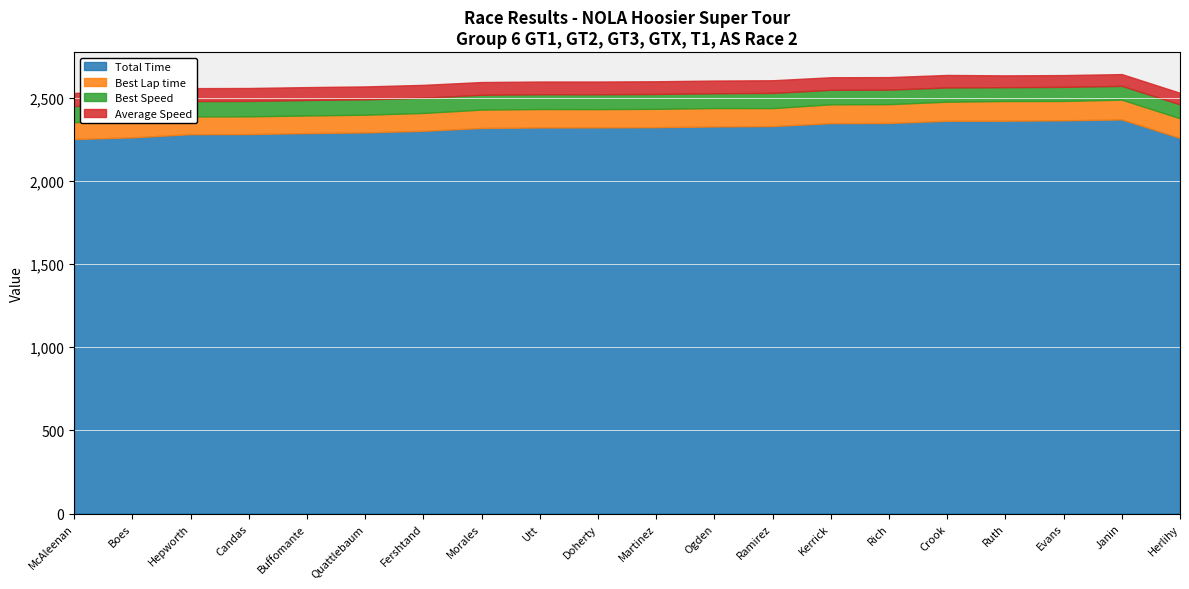

True or false: Average Speed and Best Lap time intersect in this chart.

False